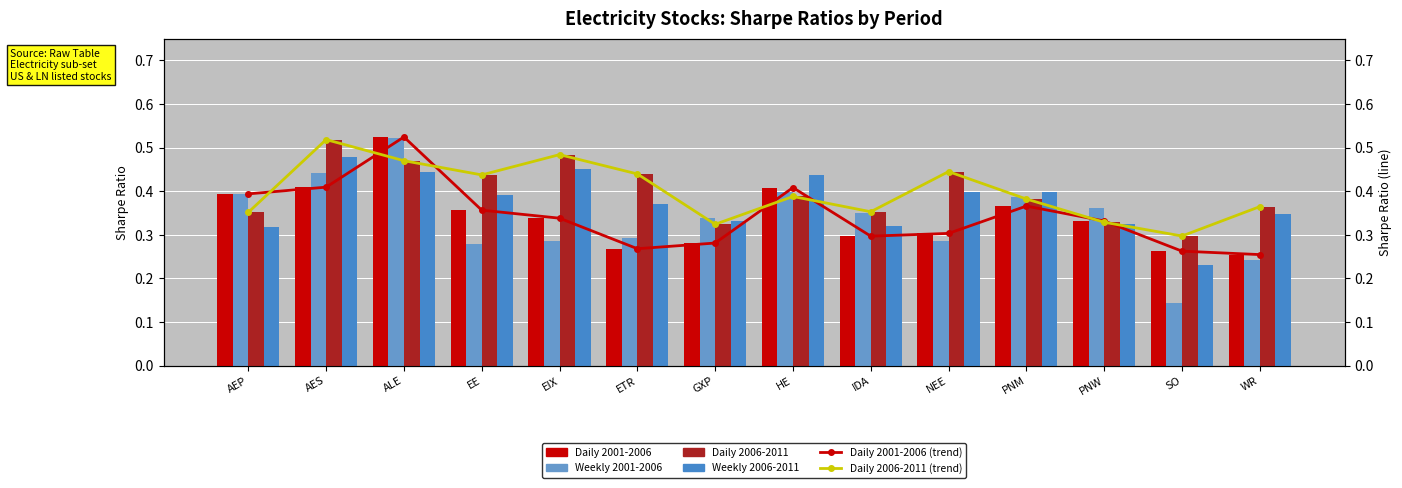

What is the spread (max minus min) of values at AES?

0.1